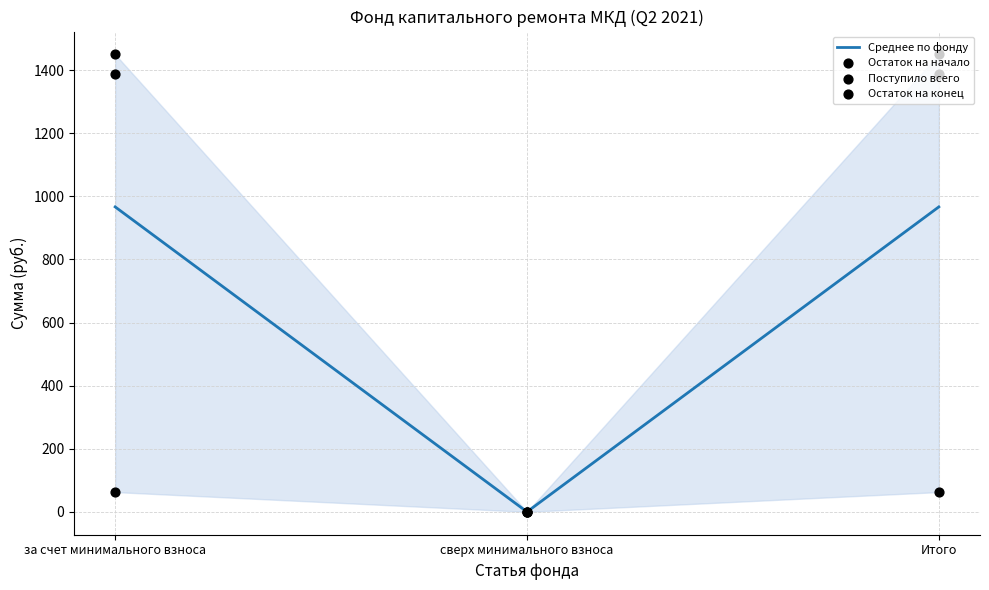

Which series has the largest total across all categories?

Остаток на конец